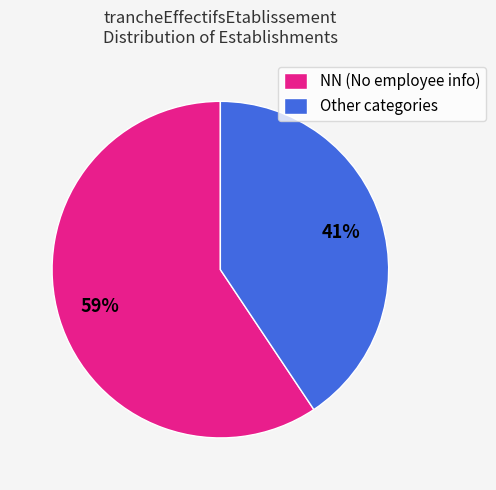

To the nearest percent, what is the combined percentage of NN (No employee info) and Other categories?

100%